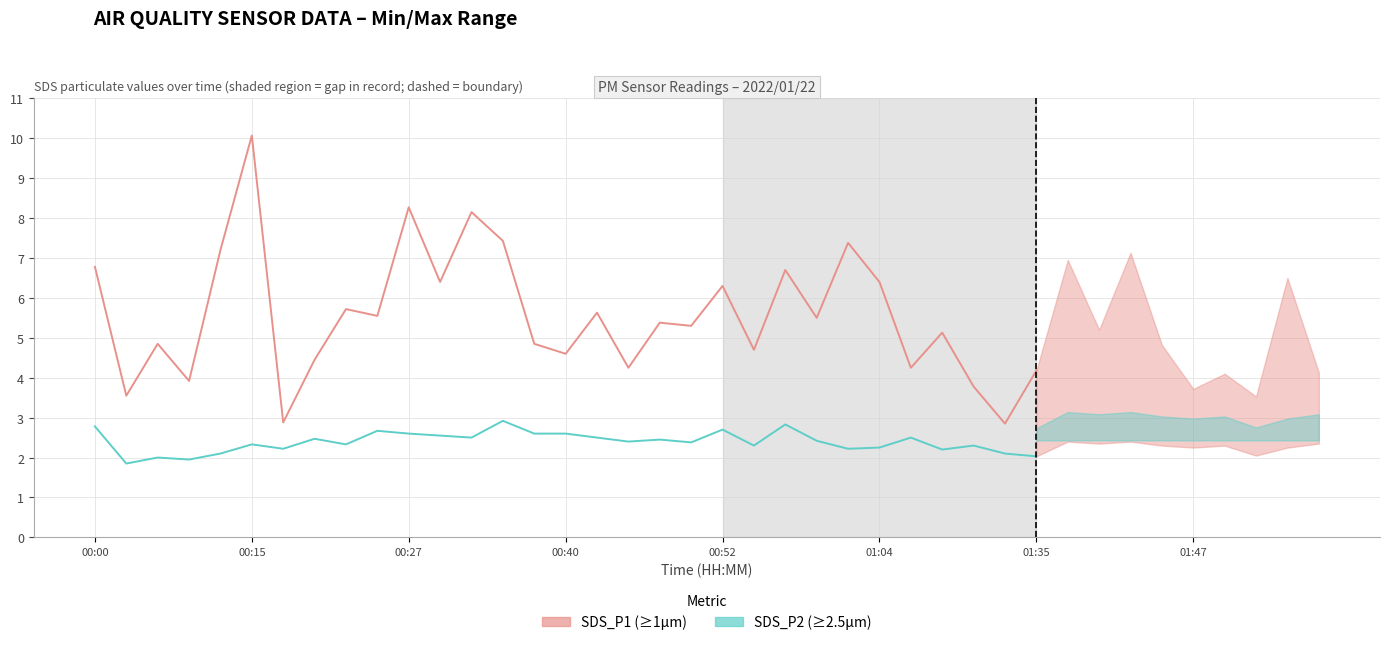

True or false: SDS_P1 (particulate ≥1μm) has more than 0 points higher than both neighbors.

True